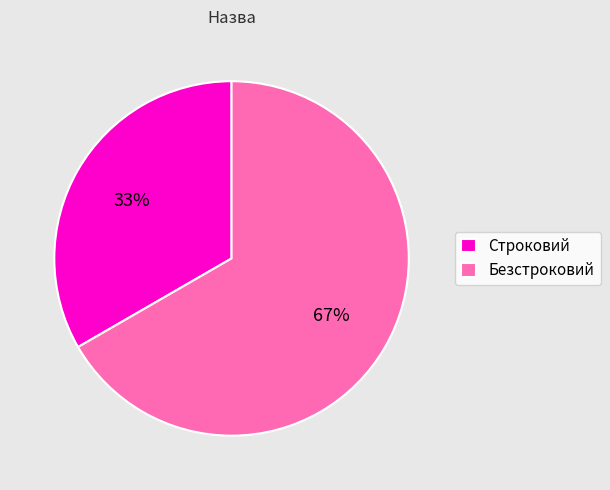

How many segments does this pie chart have?

2